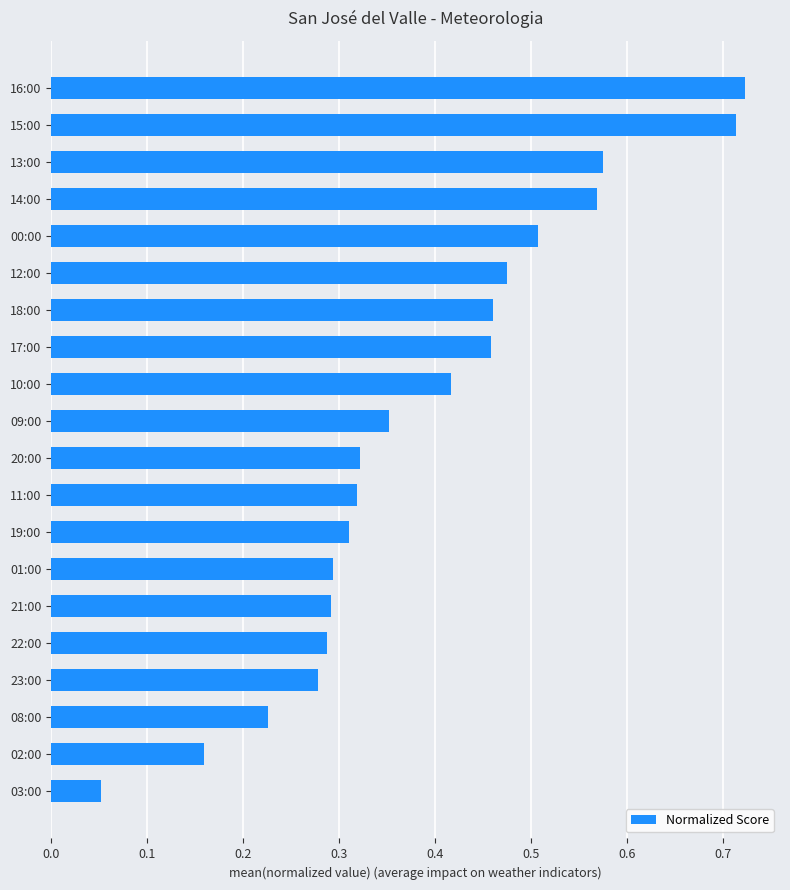

What is the sum of all values?

7.8